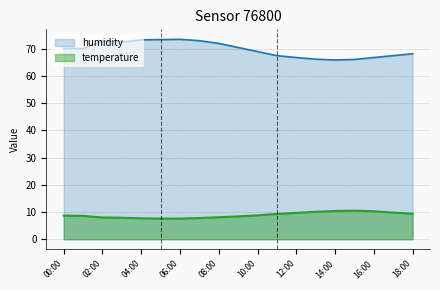

What is the label of the 8th point from the left?

07:00